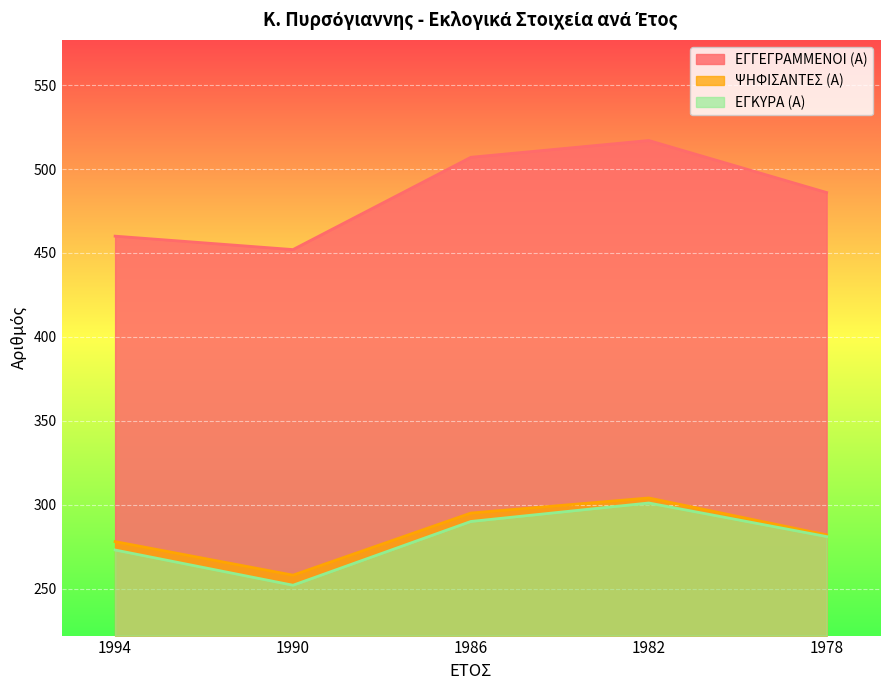

At which category does the chart reach its peak across all series?

1982